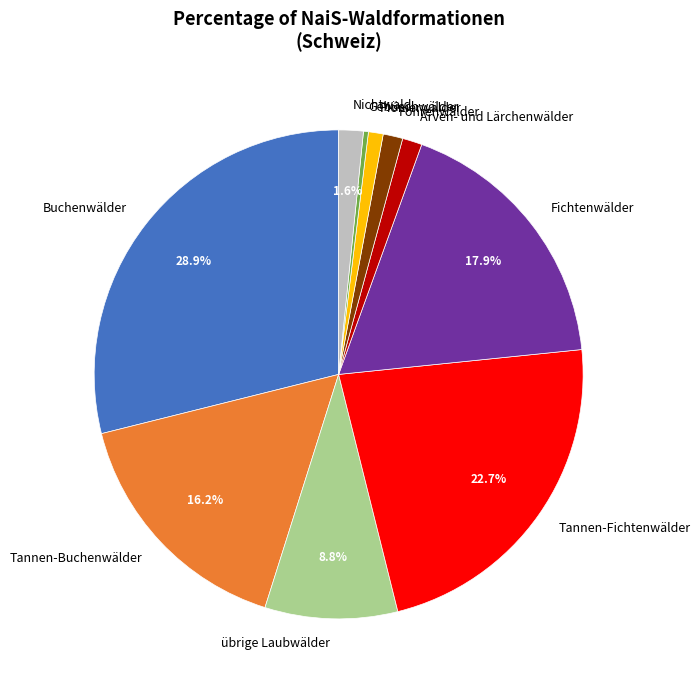

What percentage is the übrige Laubwälder slice, to the nearest percent?

9%